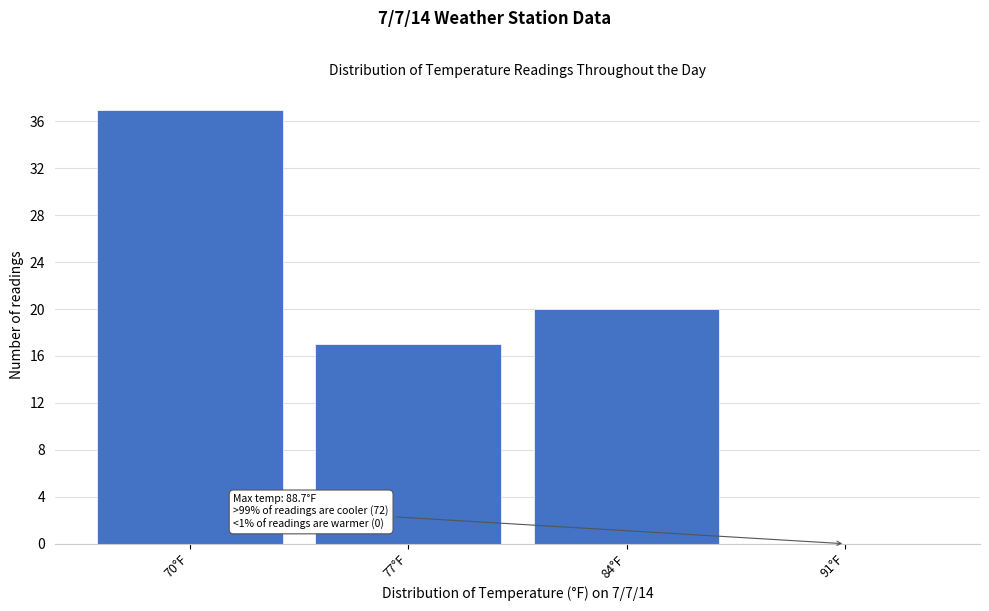

Reading left to right, what are all the values shown in this chart?

70°F=37	77°F=17	84°F=20	91°F=0